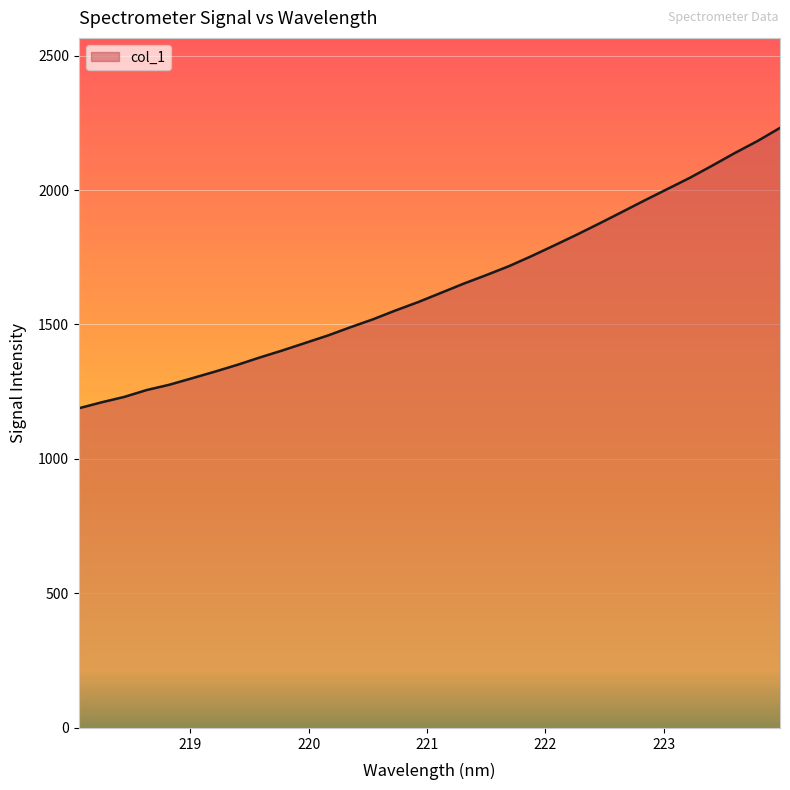

What is the greatest value displayed?

2231.0